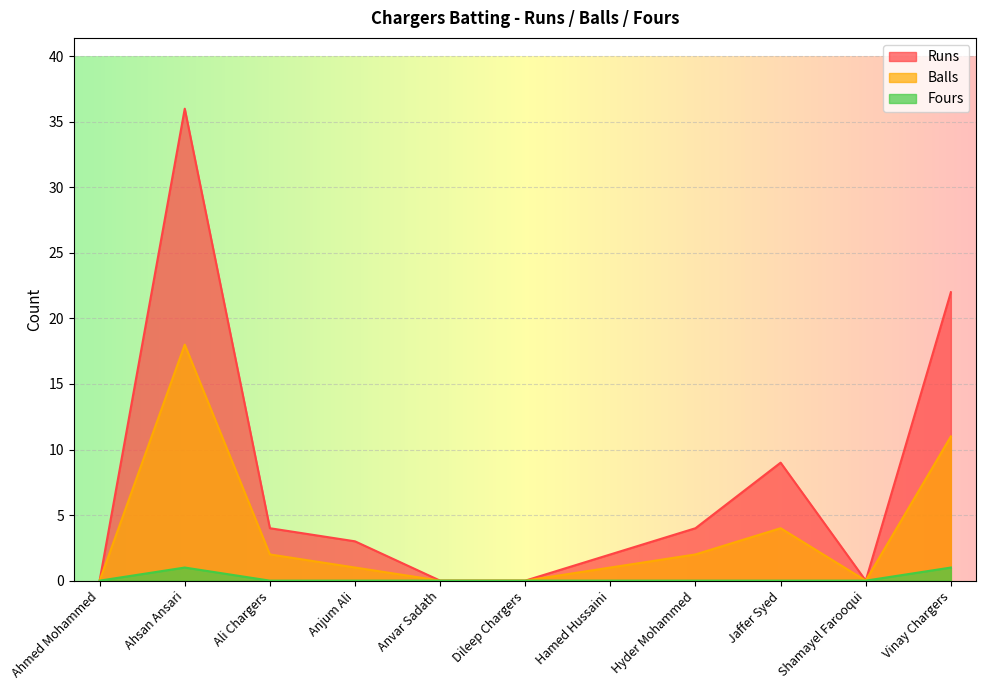

At which category does Fours reach its first local peak?

Ahsan Ansari